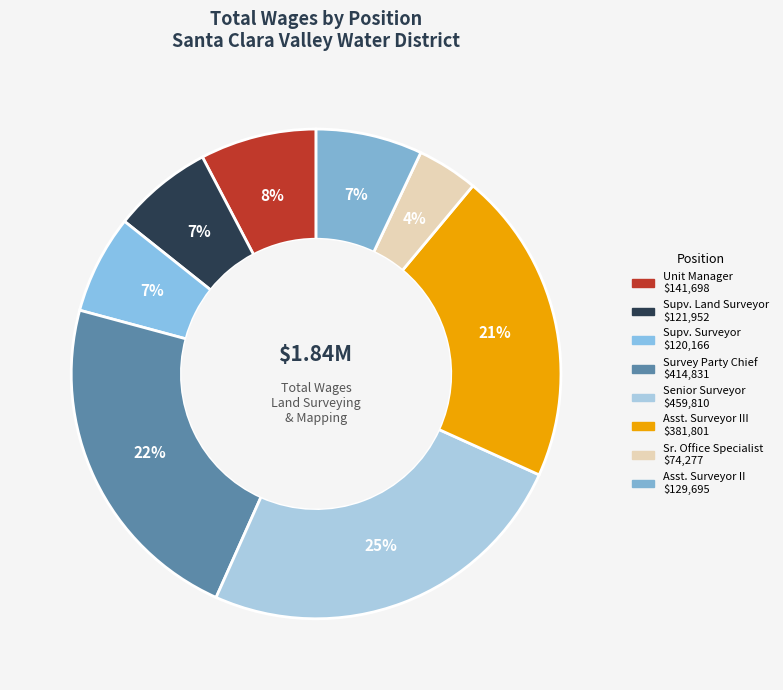

How many segments does this pie chart have?

8